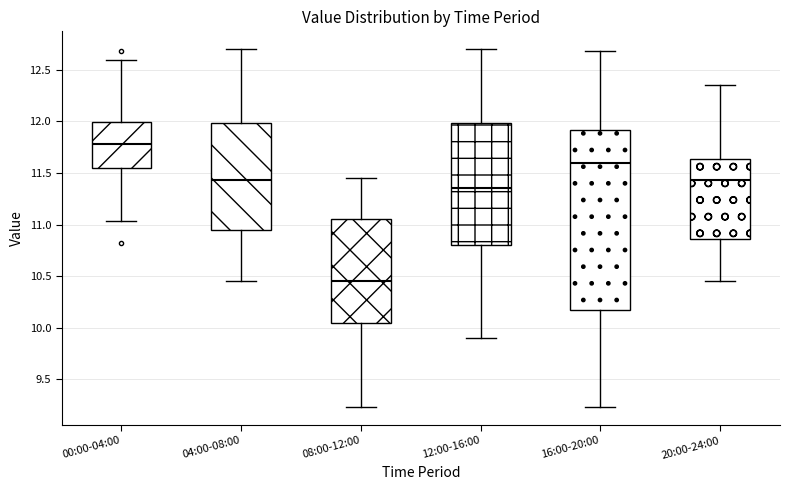

Reading left to right, transcribe this box plot: for each box, give where its median line is, the range the box spans, and where its two whiskers end, as read against the y-axis. The values are not printed on the chart, so give them approximately, as read against the axis.

00:00-04:00: median 11.80, box 11.55 to 12.00, whiskers 11.05 to 12.60
04:00-08:00: median 11.45, box 10.95 to 12.00, whiskers 10.45 to 12.70
08:00-12:00: median 10.45, box 10.05 to 11.05, whiskers 9.25 to 11.45
12:00-16:00: median 11.35, box 10.80 to 12.00, whiskers 9.90 to 12.70
16:00-20:00: median 11.60, box 10.20 to 11.90, whiskers 9.25 to 12.70
20:00-24:00: median 11.45, box 10.85 to 11.65, whiskers 10.45 to 12.35